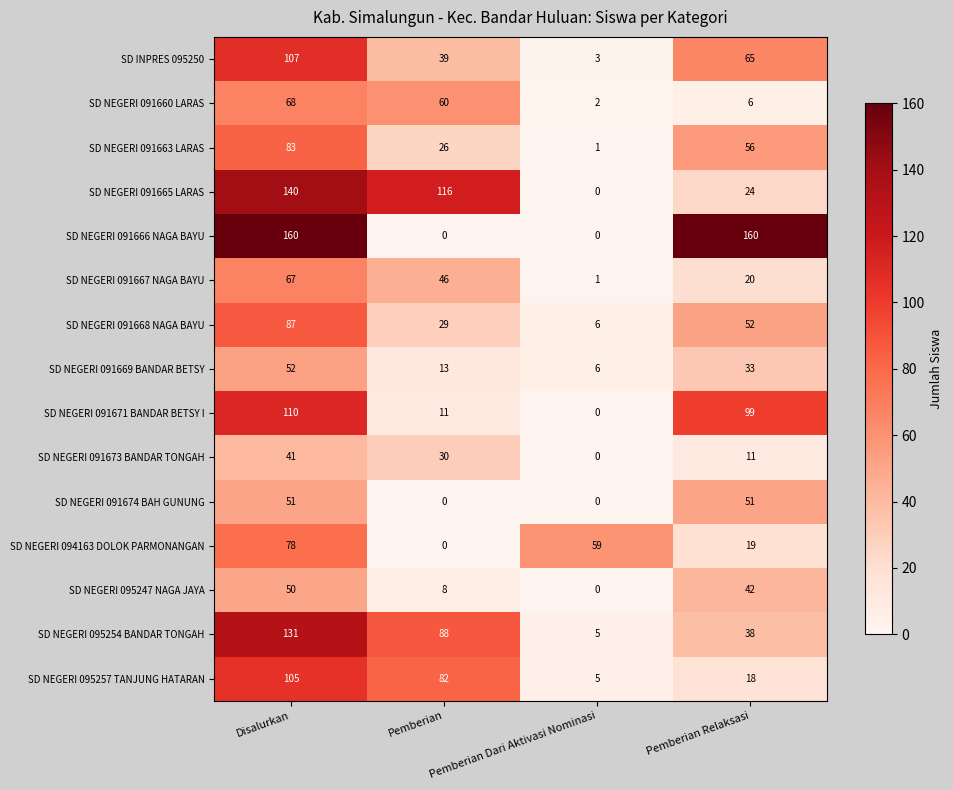

Between Disalurkan and Pemberian Dari Aktivasi Nominasi, which series saw the biggest shift?

SD NEGERI 091666 NAGA BAYU